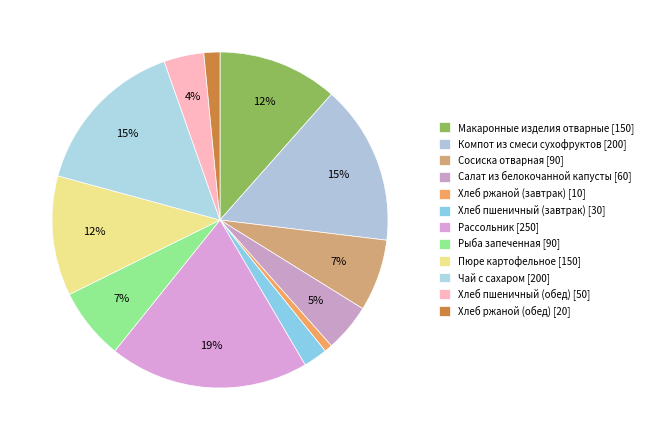

What percentage is the Пюре картофельное slice, to the nearest percent?

12%